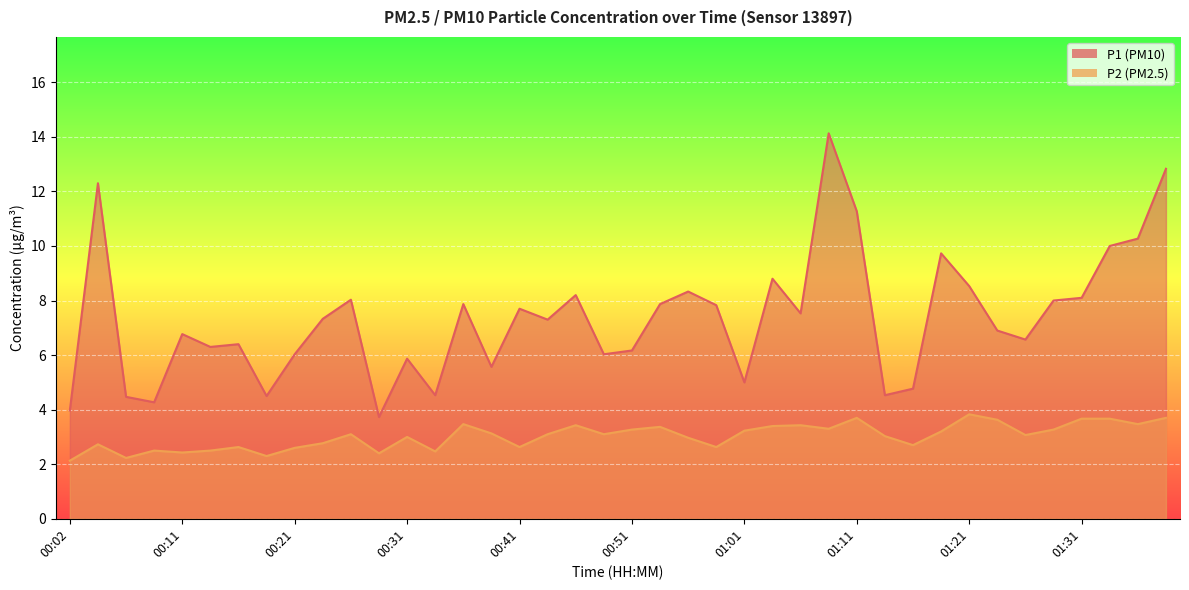

True or false: P1 and P2 cross at least once.

False